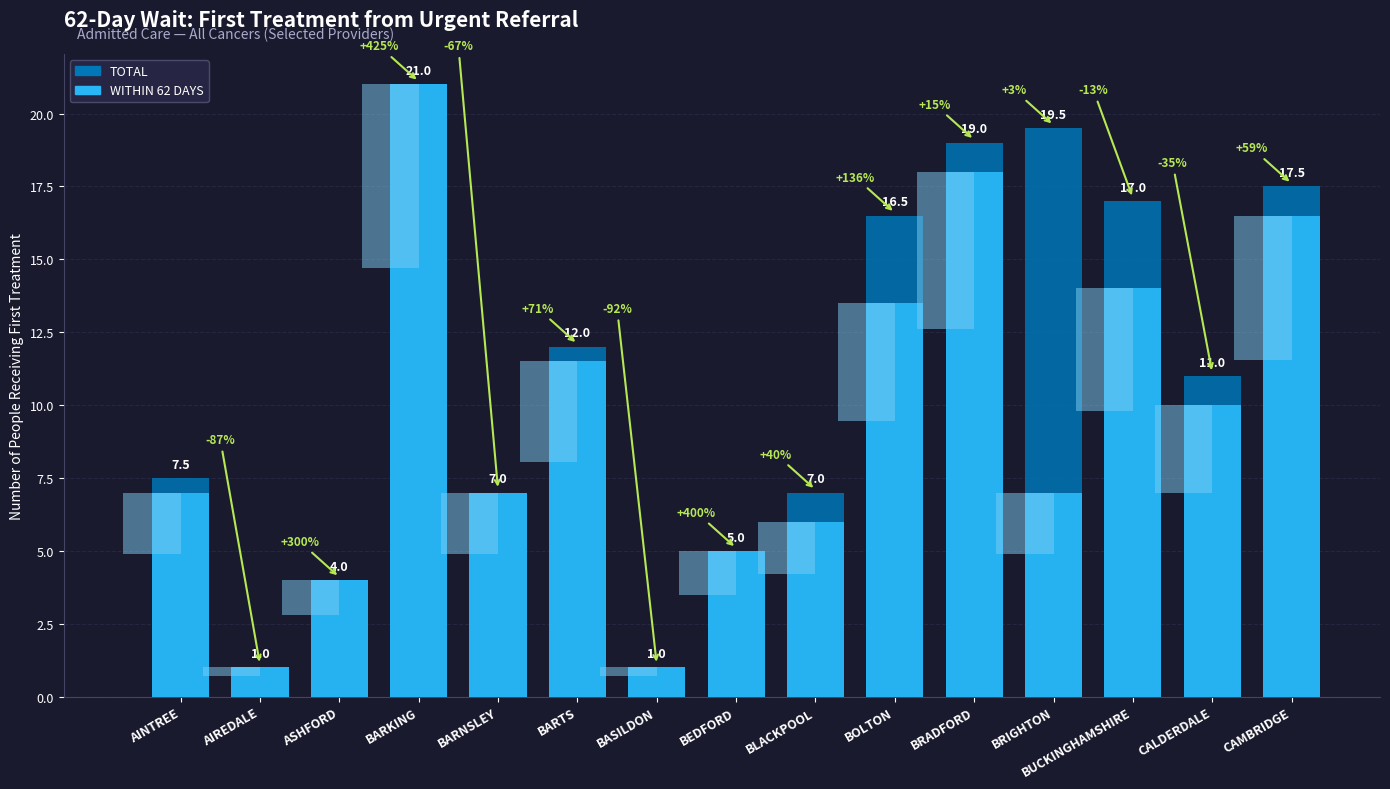

Rank the series by their average value, from highest to lowest.

TOTAL, WITHIN 62 DAYS